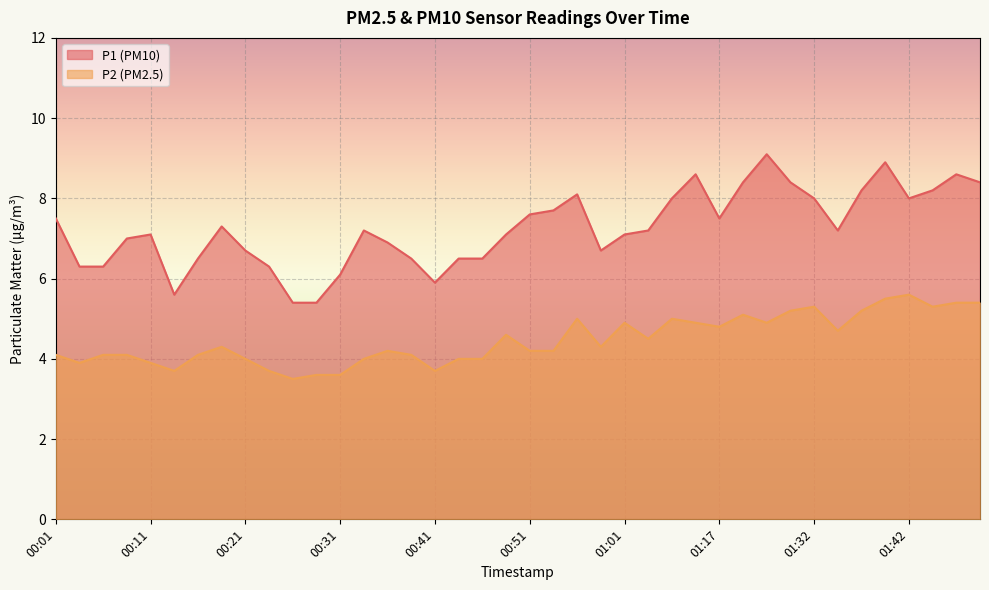

What is the label of the 1st point from the right?

01:49